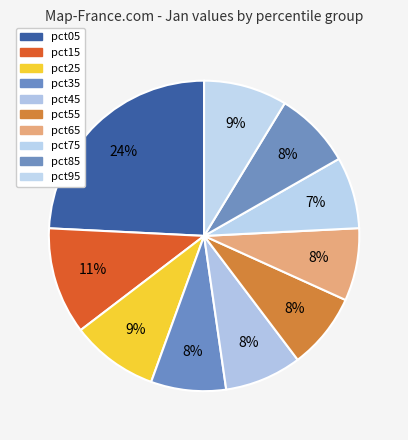

How many segments does this pie chart have?

10